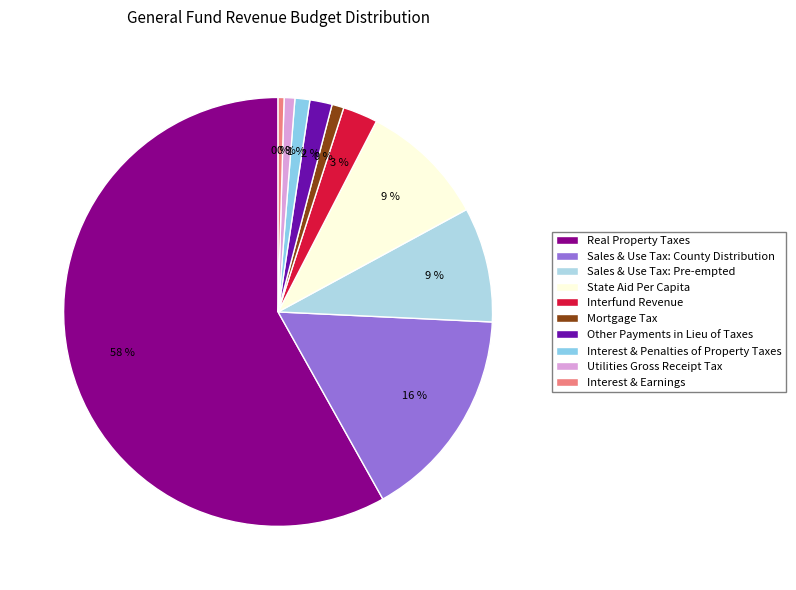

What portion of the pie excludes Sales & Use Tax: Pre-empted?

91.3%